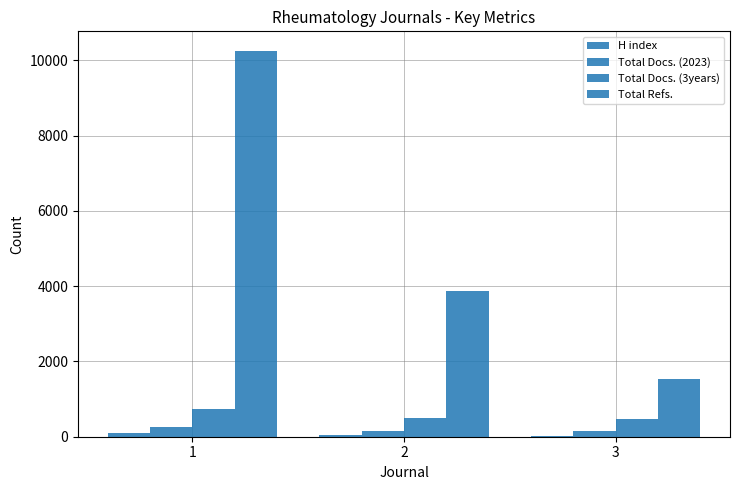

True or false: H index has a value of 89 at 1.

True